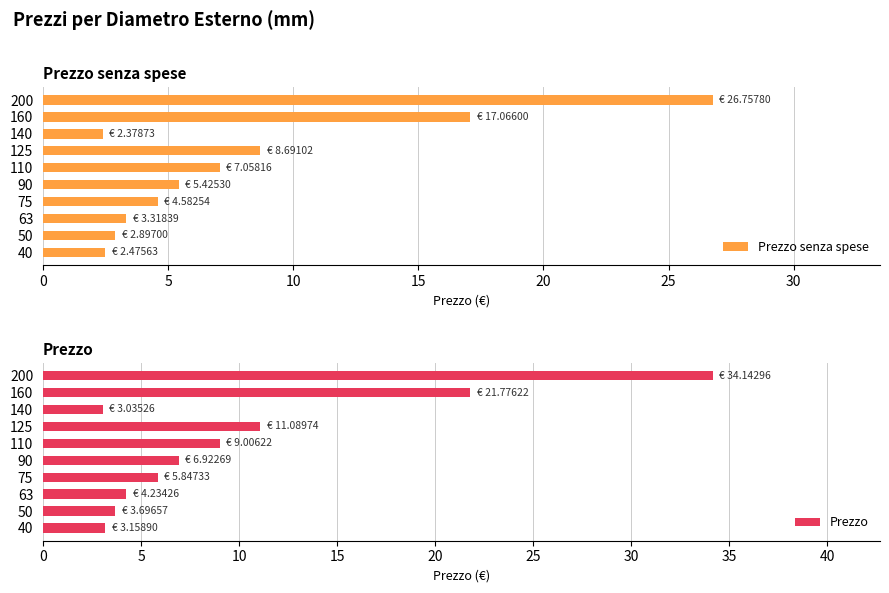

How many categories are shown in the chart?

10